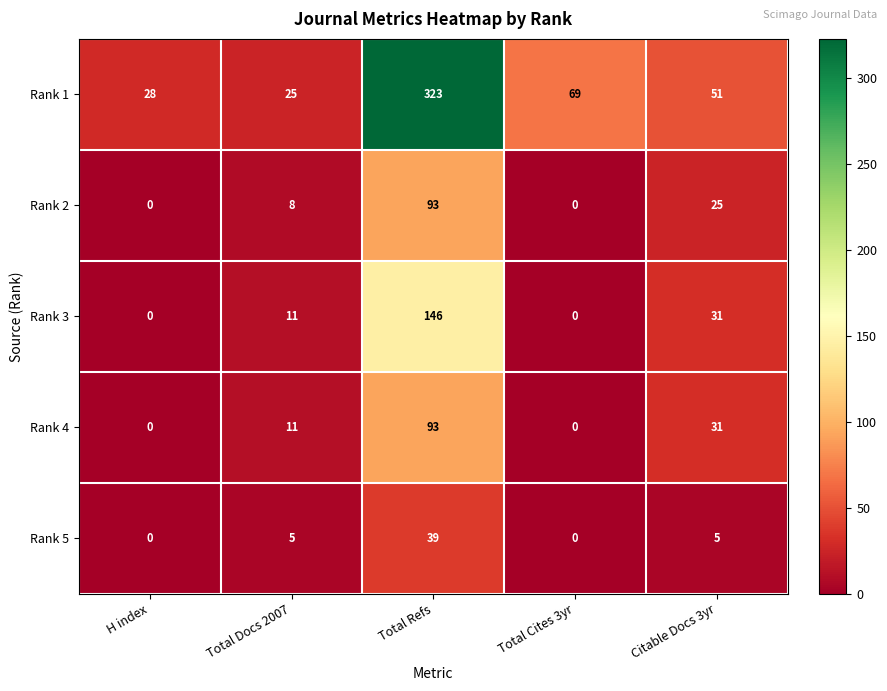

Reading right to left, transcribe all the data shown in this chart.

Rank 1: 51	69	323	25	28
Rank 2: 25	0	93	8	0
Rank 3: 31	0	146	11	0
Rank 4: 31	0	93	11	0
Rank 5: 5	0	39	5	0